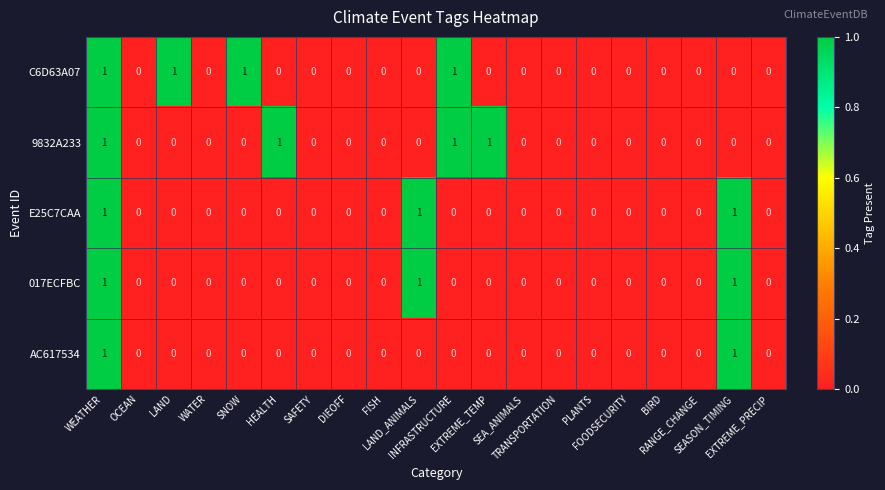

How many 017ECFBC values are between 0 and 1?

20